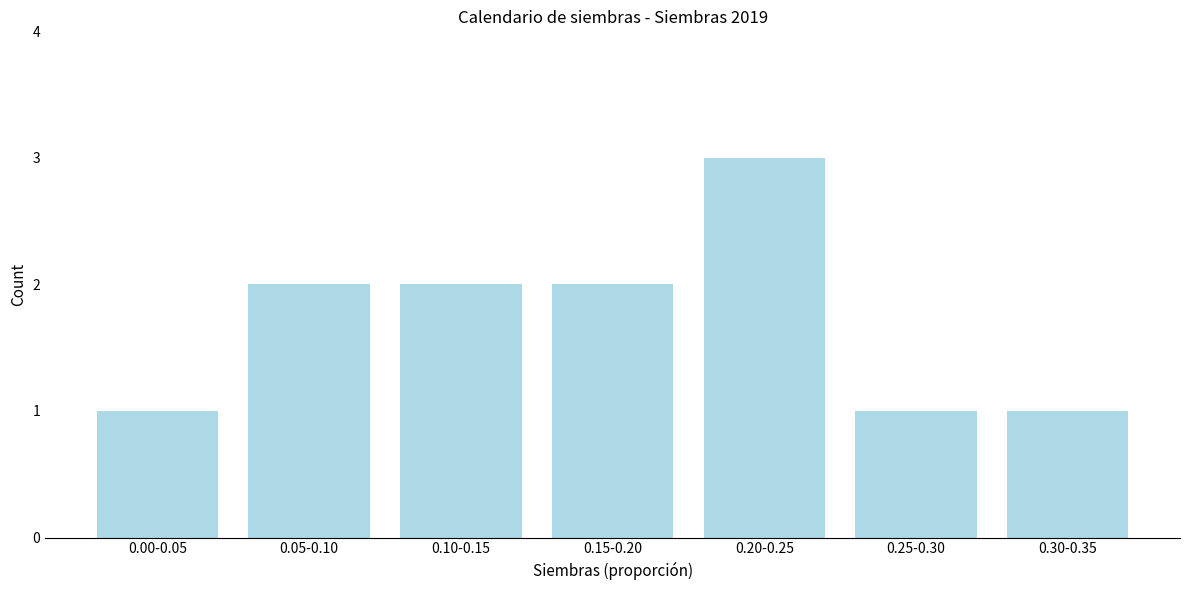

Reading right to left, list all the values displayed in this chart.

0.30-0.35=1	0.25-0.30=1	0.20-0.25=3	0.15-0.20=2	0.10-0.15=2	0.05-0.10=2	0.00-0.05=1